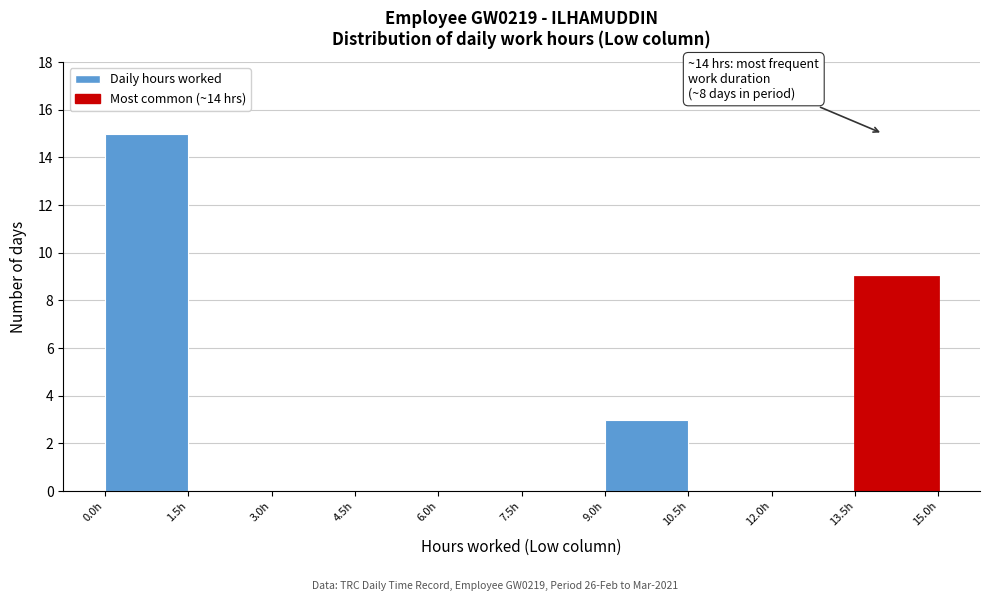

Over which range of the x-axis is the bar tallest?

0.0 to 1.5